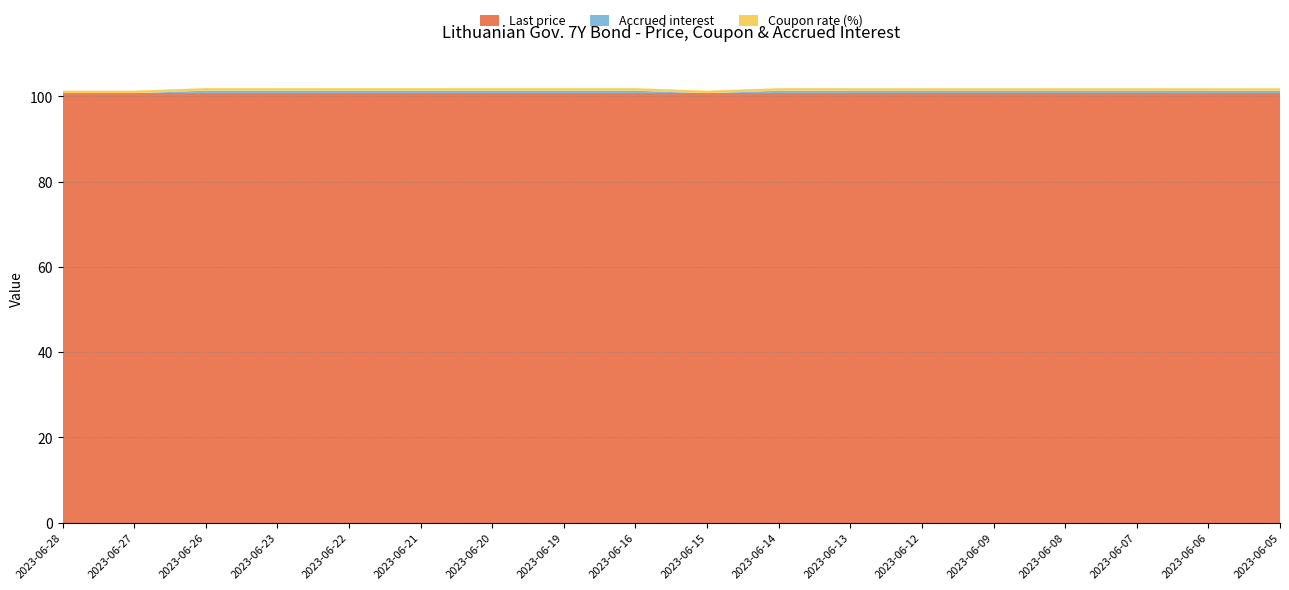

Reading left to right, list all the values displayed in this chart.

Last price: 2023-06-28=100.7	2023-06-27=100.7	2023-06-26=100.7	2023-06-23=100.7	2023-06-22=100.7	2023-06-21=100.7	2023-06-20=100.7	2023-06-19=100.7	2023-06-16=100.7	2023-06-15=100.7	2023-06-14=100.7	2023-06-13=100.7	2023-06-12=100.7	2023-06-09=100.7	2023-06-08=100.7	2023-06-07=100.7	2023-06-06=100.7	2023-06-05=100.7
Accrued interest: 2023-06-28=0.0	2023-06-27=0.0	2023-06-26=0.6	2023-06-23=0.6	2023-06-22=0.6	2023-06-21=0.6	2023-06-20=0.6	2023-06-19=0.6	2023-06-16=0.6	2023-06-15=0.0	2023-06-14=0.6	2023-06-13=0.6	2023-06-12=0.6	2023-06-09=0.6	2023-06-08=0.6	2023-06-07=0.6	2023-06-06=0.6	2023-06-05=0.6
Coupon rate (%): 2023-06-28=0.6	2023-06-27=0.6	2023-06-26=0.6	2023-06-23=0.6	2023-06-22=0.6	2023-06-21=0.6	2023-06-20=0.6	2023-06-19=0.6	2023-06-16=0.6	2023-06-15=0.6	2023-06-14=0.6	2023-06-13=0.6	2023-06-12=0.6	2023-06-09=0.6	2023-06-08=0.6	2023-06-07=0.6	2023-06-06=0.6	2023-06-05=0.6